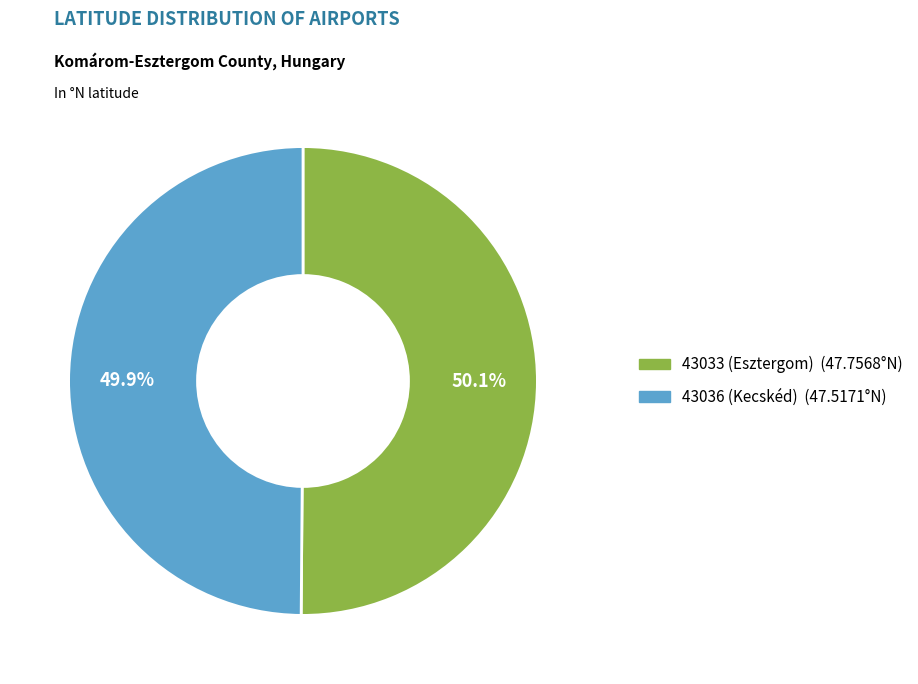

Does any single category account for the majority?

Yes